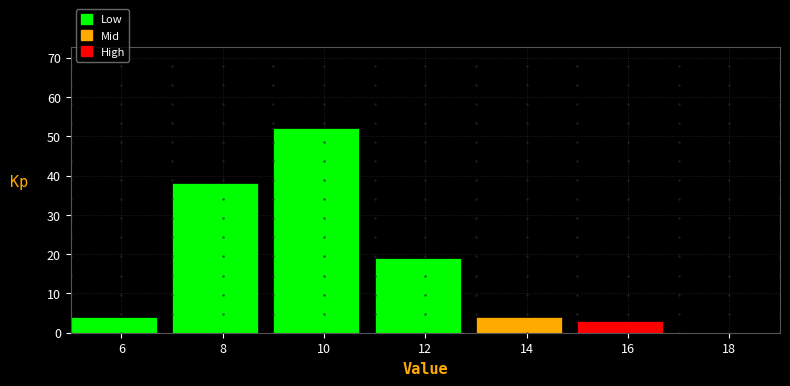

Reading left to right, list every bar in this chart as the range it spans on the x-axis followed by its height. The values are not printed on the chart, so give them approximately, as read against the axis.

5 to 7: 4
7 to 9: 38
9 to 11: 52
11 to 13: 19
13 to 15: 4
15 to 17: 3
17 to 19: 0